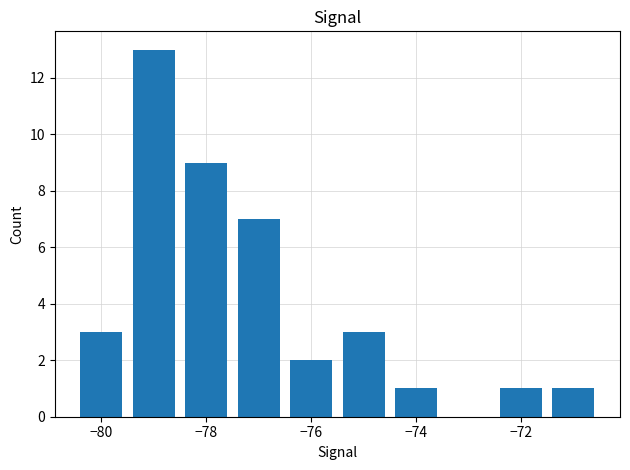

What is the value of the 8th bar from the left?

1